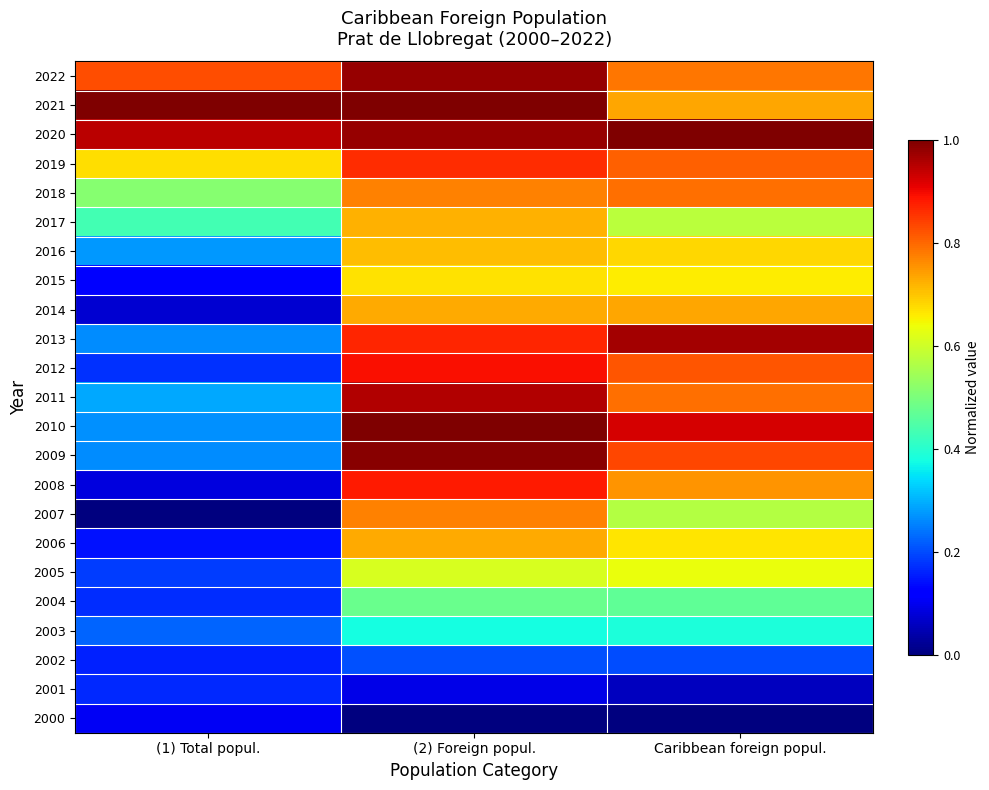

Reading left to right, list all the values displayed in this chart.

2022: (1) Total popul.=0.8	(2) Foreign popul.=1.0	Caribbean foreign popul.=0.8
2021: (1) Total popul.=1.0	(2) Foreign popul.=1.0	Caribbean foreign popul.=0.7
2020: (1) Total popul.=0.9	(2) Foreign popul.=1.0	Caribbean foreign popul.=1.0
2019: (1) Total popul.=0.7	(2) Foreign popul.=0.9	Caribbean foreign popul.=0.8
2018: (1) Total popul.=0.5	(2) Foreign popul.=0.8	Caribbean foreign popul.=0.8
2017: (1) Total popul.=0.4	(2) Foreign popul.=0.7	Caribbean foreign popul.=0.6
2016: (1) Total popul.=0.3	(2) Foreign popul.=0.7	Caribbean foreign popul.=0.7
2015: (1) Total popul.=0.1	(2) Foreign popul.=0.7	Caribbean foreign popul.=0.7
2014: (1) Total popul.=0.1	(2) Foreign popul.=0.7	Caribbean foreign popul.=0.7
2013: (1) Total popul.=0.3	(2) Foreign popul.=0.9	Caribbean foreign popul.=1.0
2012: (1) Total popul.=0.2	(2) Foreign popul.=0.9	Caribbean foreign popul.=0.8
2011: (1) Total popul.=0.3	(2) Foreign popul.=1.0	Caribbean foreign popul.=0.8
2010: (1) Total popul.=0.3	(2) Foreign popul.=1.0	Caribbean foreign popul.=0.9
2009: (1) Total popul.=0.3	(2) Foreign popul.=1.0	Caribbean foreign popul.=0.8
2008: (1) Total popul.=0.1	(2) Foreign popul.=0.9	Caribbean foreign popul.=0.8
2007: (1) Total popul.=0.0	(2) Foreign popul.=0.8	Caribbean foreign popul.=0.6
2006: (1) Total popul.=0.1	(2) Foreign popul.=0.7	Caribbean foreign popul.=0.7
2005: (1) Total popul.=0.2	(2) Foreign popul.=0.6	Caribbean foreign popul.=0.6
2004: (1) Total popul.=0.2	(2) Foreign popul.=0.5	Caribbean foreign popul.=0.5
2003: (1) Total popul.=0.2	(2) Foreign popul.=0.4	Caribbean foreign popul.=0.4
2002: (1) Total popul.=0.2	(2) Foreign popul.=0.2	Caribbean foreign popul.=0.2
2001: (1) Total popul.=0.2	(2) Foreign popul.=0.1	Caribbean foreign popul.=0.1
2000: (1) Total popul.=0.1	(2) Foreign popul.=0.0	Caribbean foreign popul.=0.0